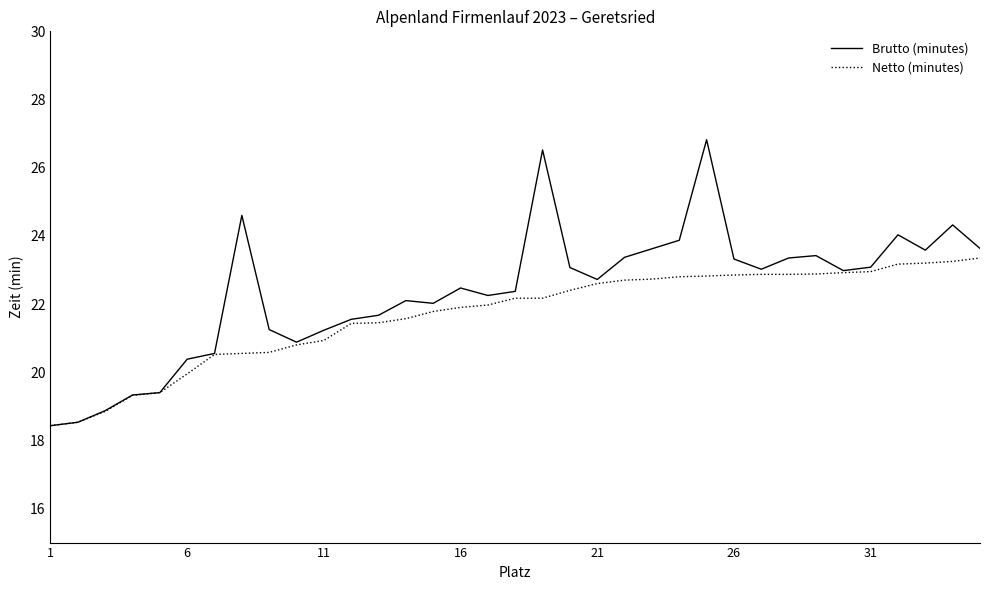

List the series in order of their peak value, highest first.

Brutto (minutes), Netto (minutes)